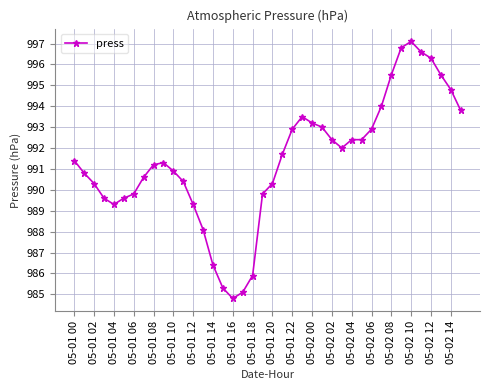

What is the difference between the maximum and minimum values?

12.3